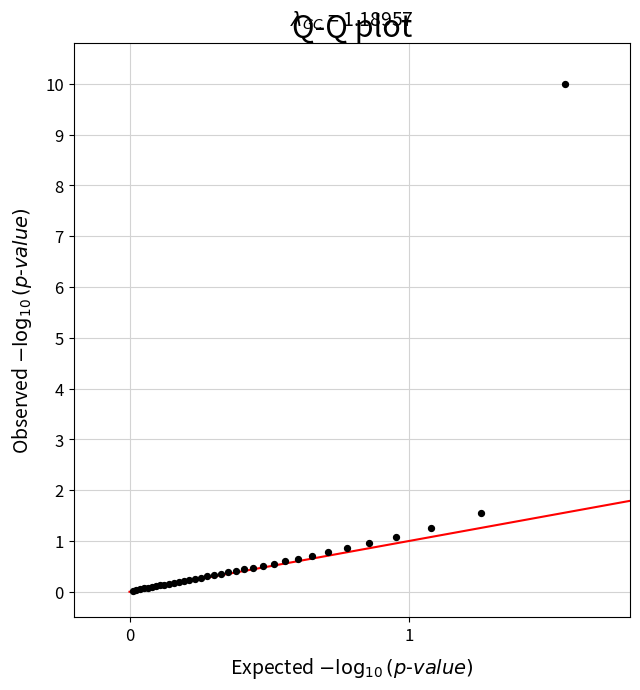

What Y value in the scatter plot is closest to 5?

1.6